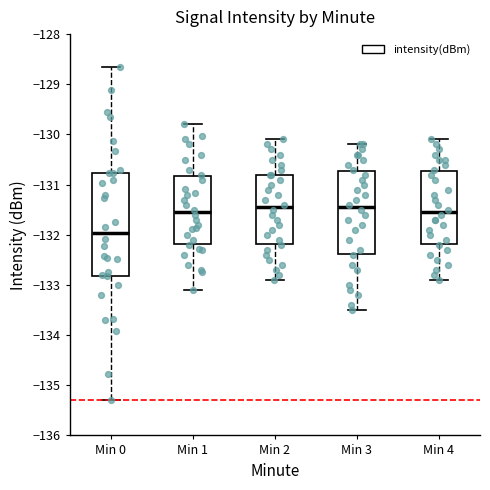

Reading left to right, transcribe this box plot: for each box, give where its median line is, the range the box spans, and where its two whiskers end, as read against the y-axis. The values are not printed on the chart, so give them approximately, as read against the axis.

Min 0: median -132.0, box -132.8 to -130.8, whiskers -135.3 to -128.7
Min 1: median -131.5, box -132.2 to -130.8, whiskers -133.1 to -129.8
Min 2: median -131.4, box -132.2 to -130.8, whiskers -132.9 to -130.1
Min 3: median -131.4, box -132.4 to -130.7, whiskers -133.5 to -130.2
Min 4: median -131.5, box -132.2 to -130.7, whiskers -132.9 to -130.1